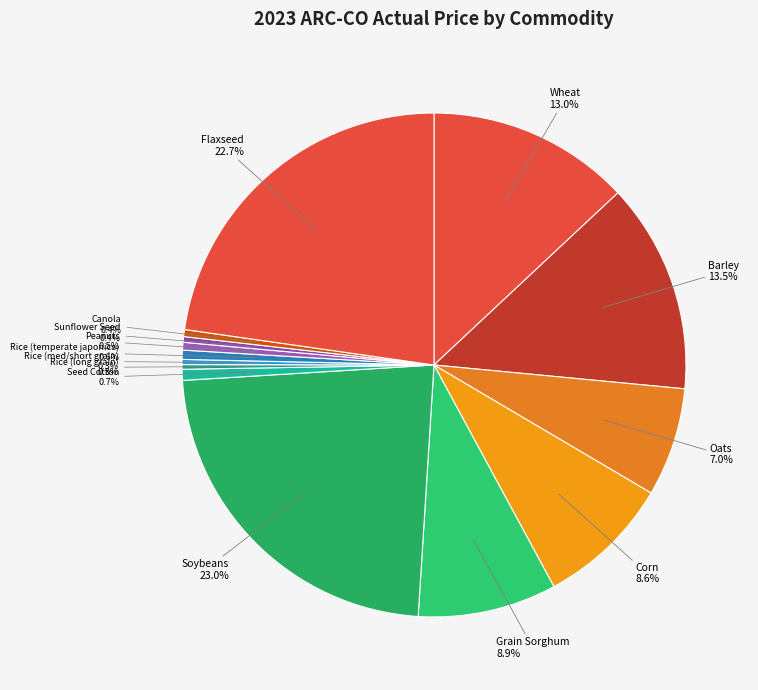

Count the number of slices in the pie.

14